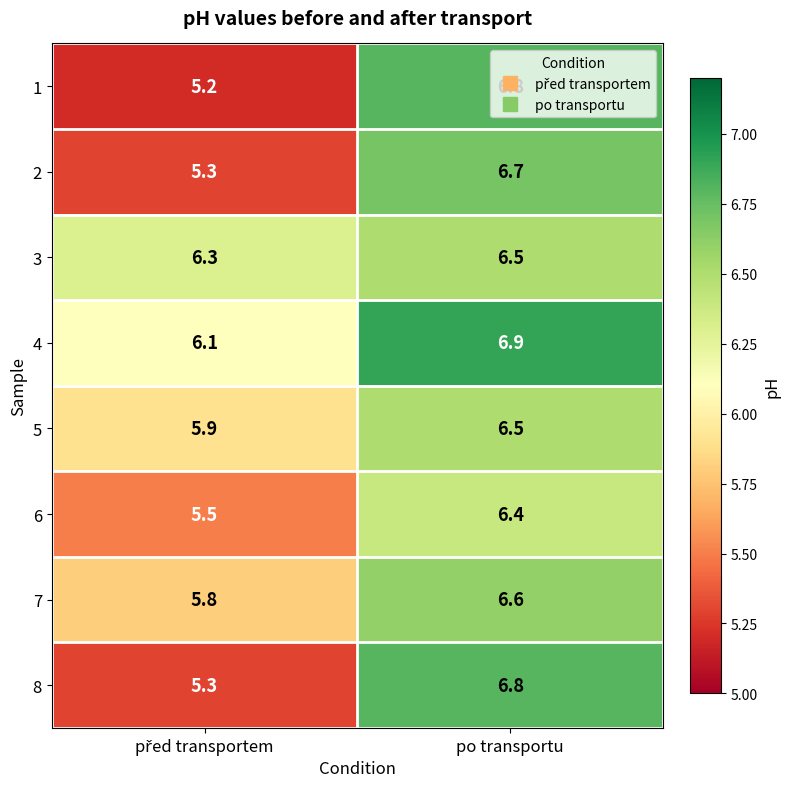

At which category is the sum across all series the highest?

po transportu